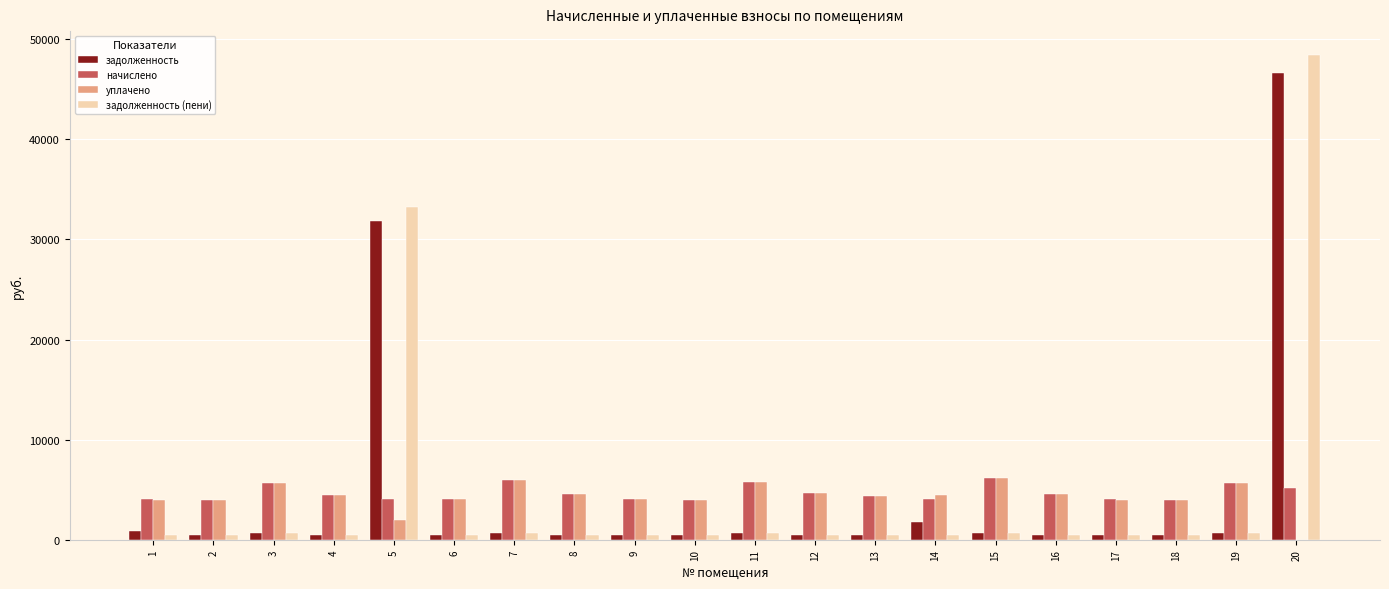

What is the average value of the задолженность series?

4484.1